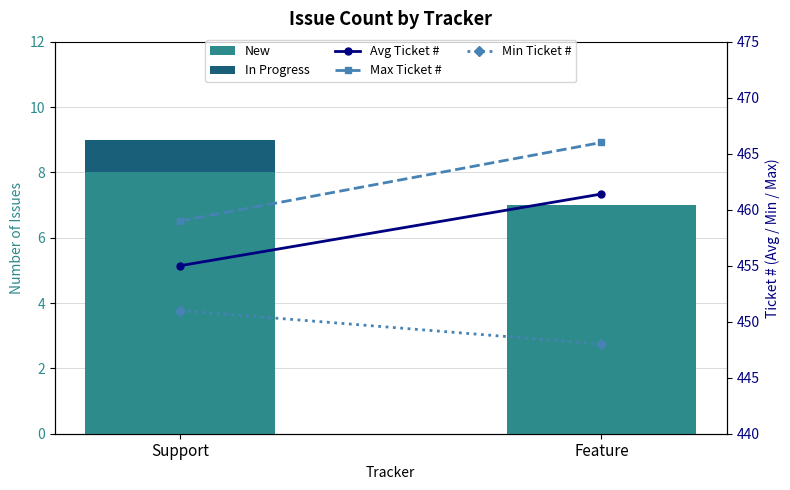

Reading left to right, what are all the values shown in this chart?

New: 8.0	7.0
In Progress: 1.0	0.0
Avg Ticket #: 455.0	461.4
Max Ticket #: 459.0	466.0
Min Ticket #: 451.0	448.0